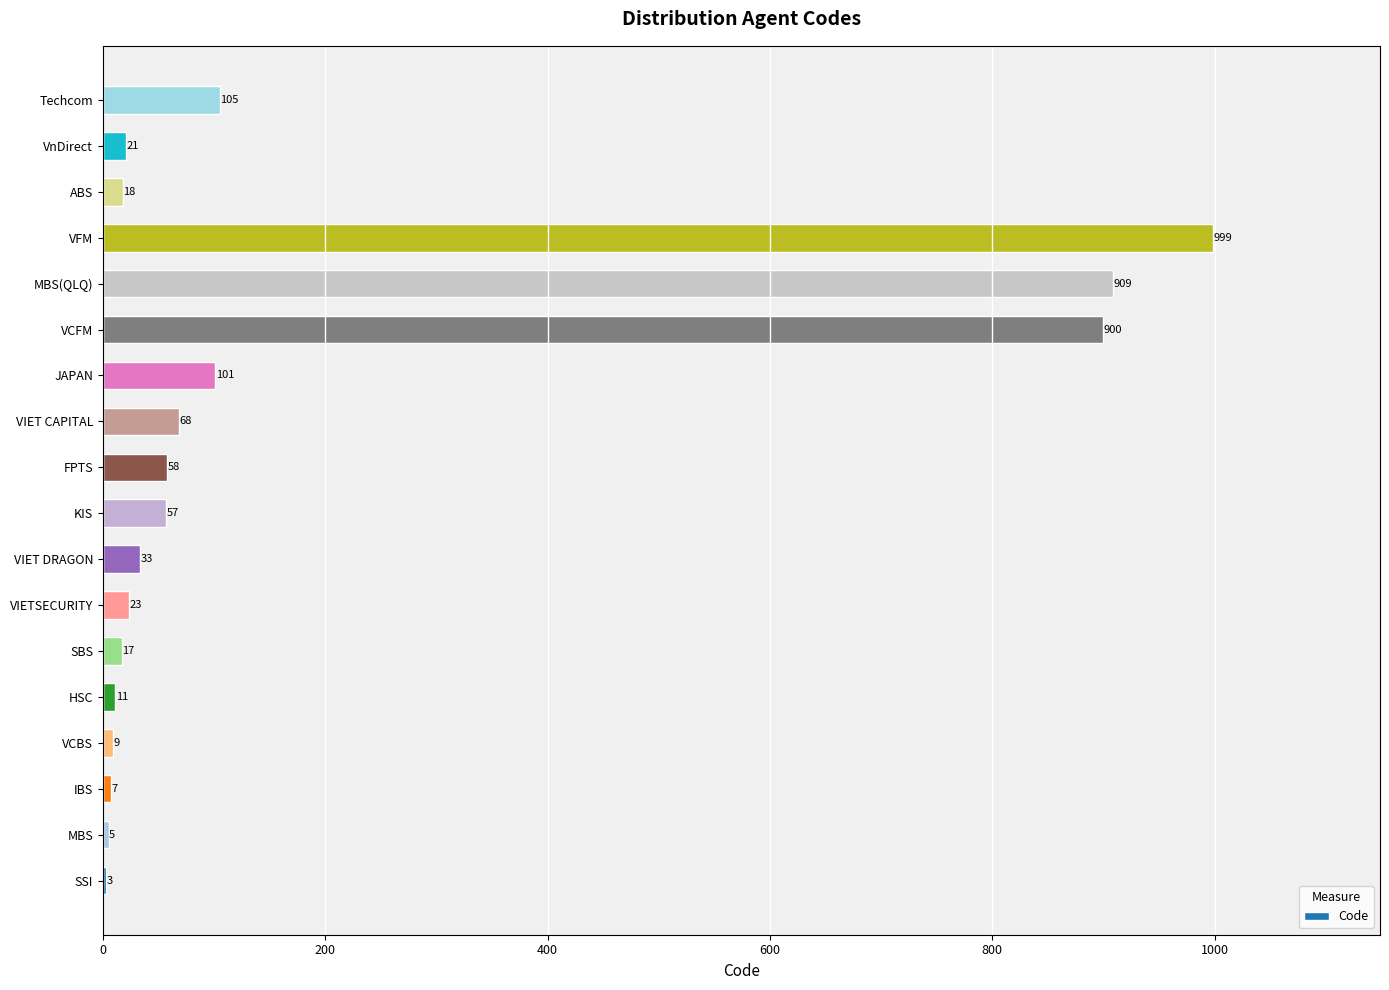

What is the sum of all values?

3344